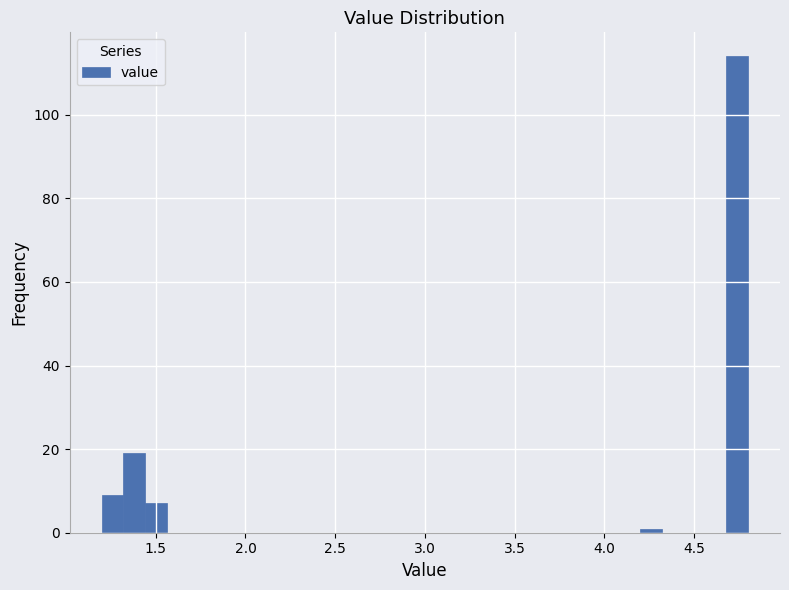

Around what value on the x-axis is the tallest bar? Give the approximate position of its centre, as read against the axis.

4.75